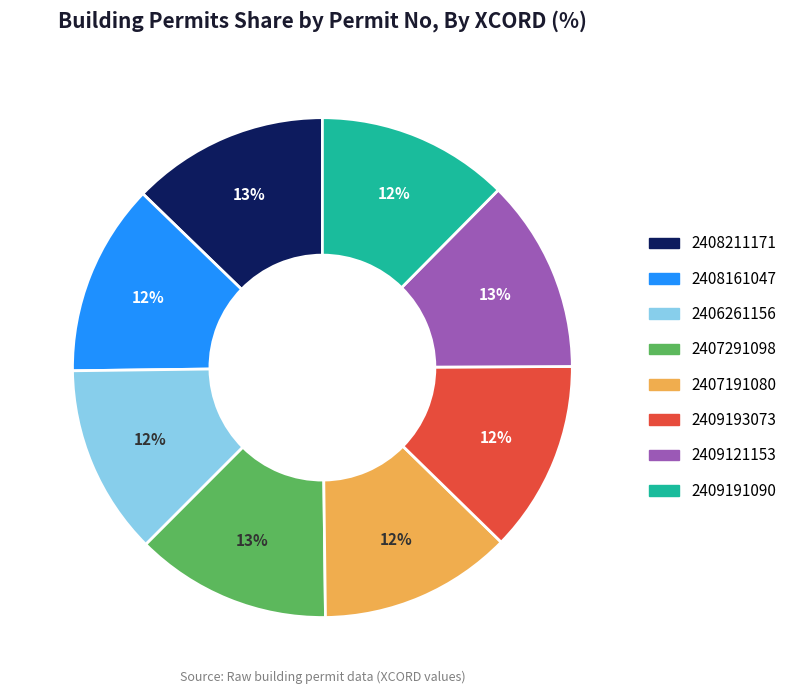

To the nearest percent, what percentage of the pie is 2407191080?

12%